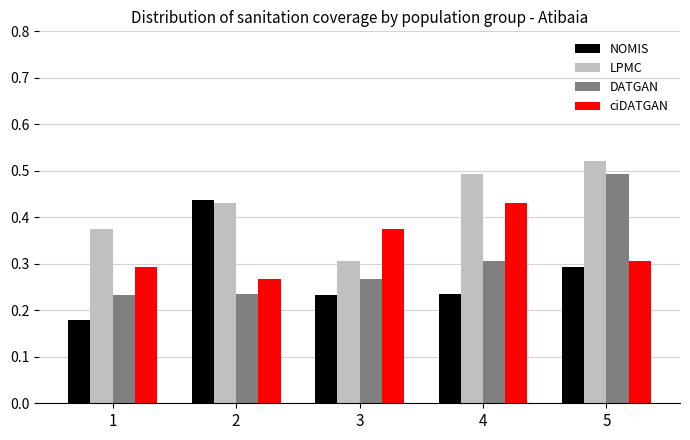

How many bars are there in total?

20